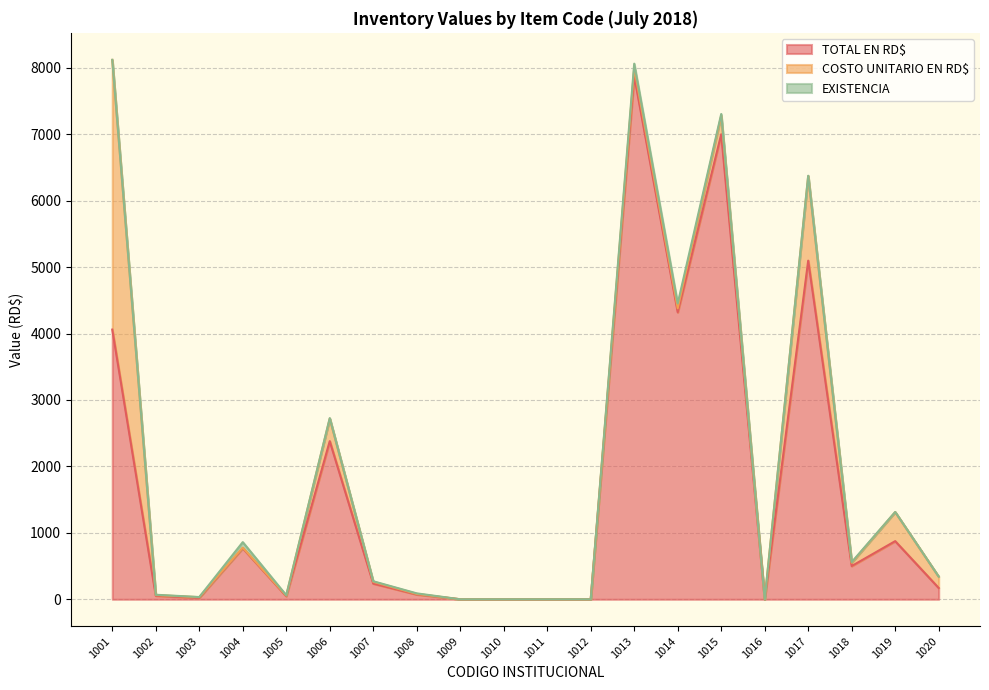

Does the chart display data point markers on the line(s)?

No